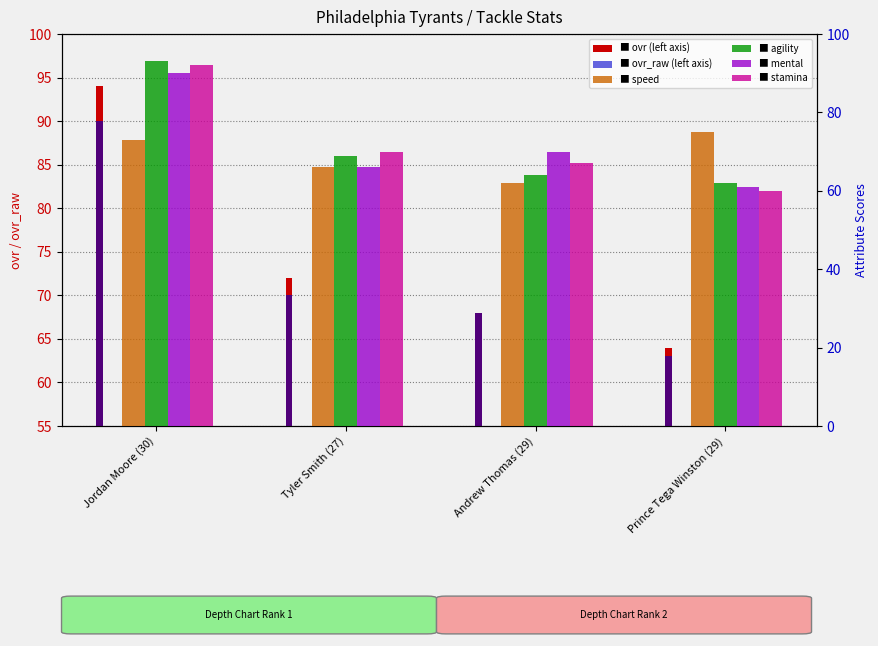

The agility series shows 125 at Jordan Moore (30). True or false?

False